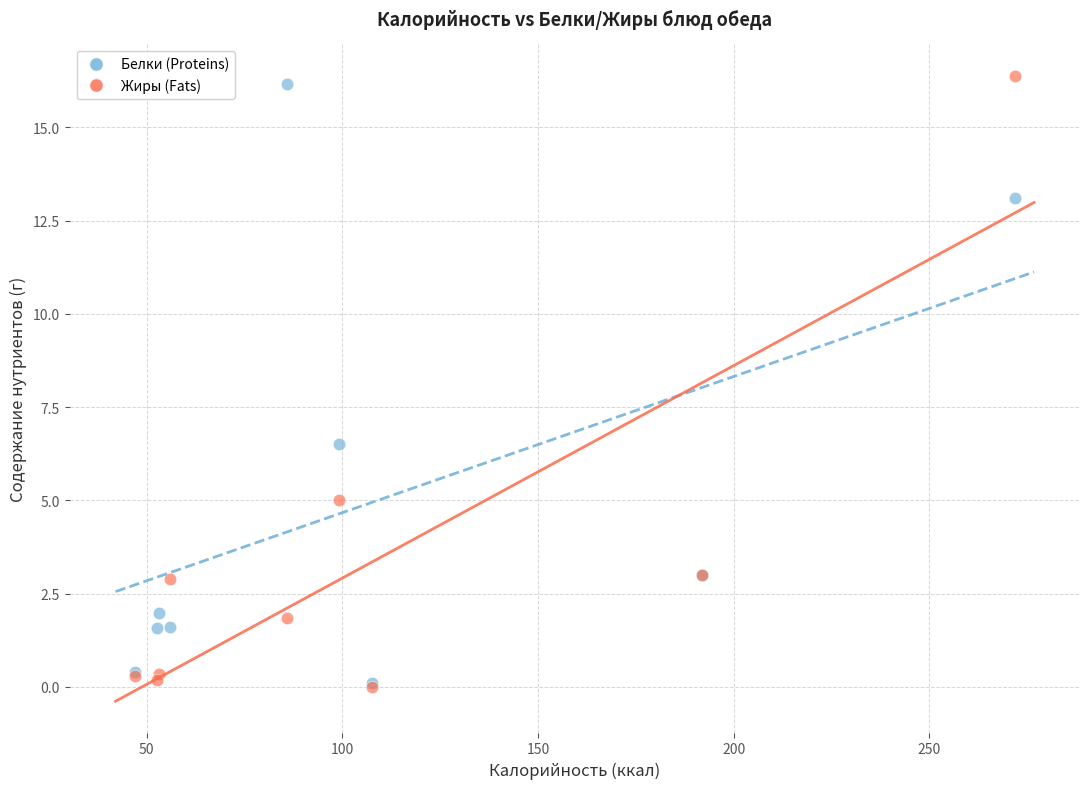

Across all series, what Y value is closest to 8?

6.5